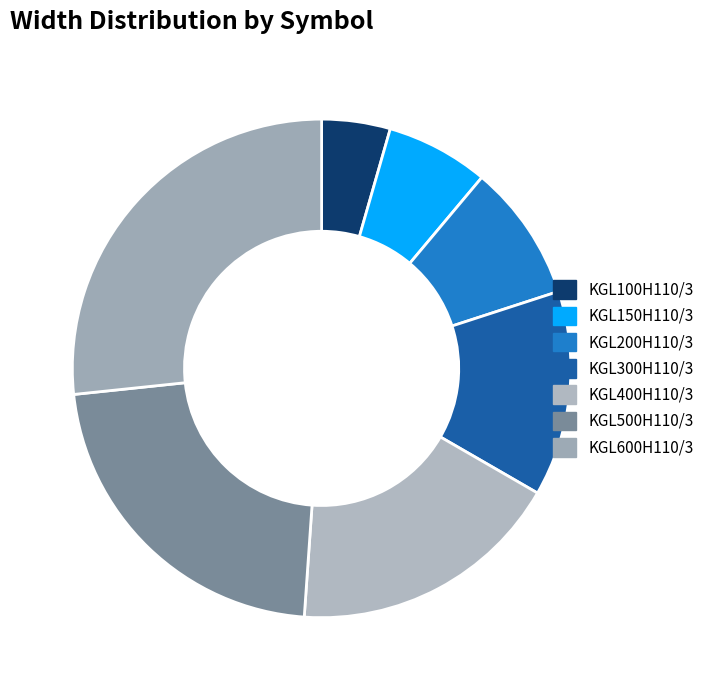

Combined, what portion of the pie is KGL600H110/3 and KGL400H110/3?

44.4%